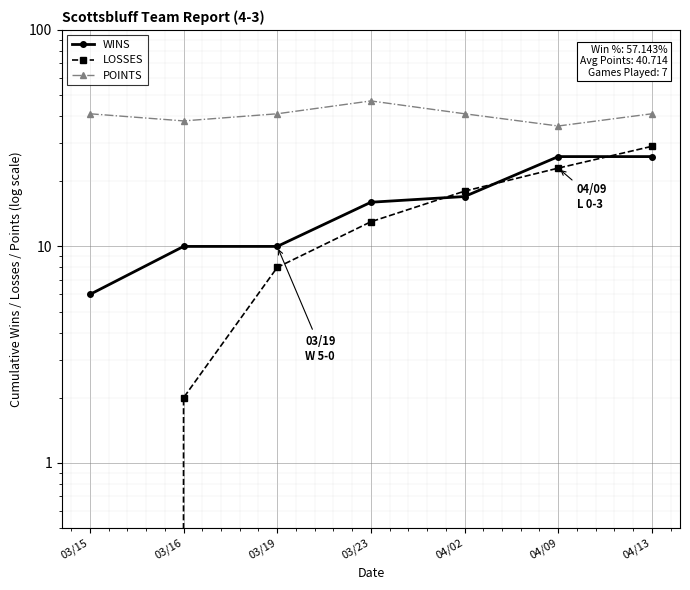

How many data points in POINTS are less than 41?

2